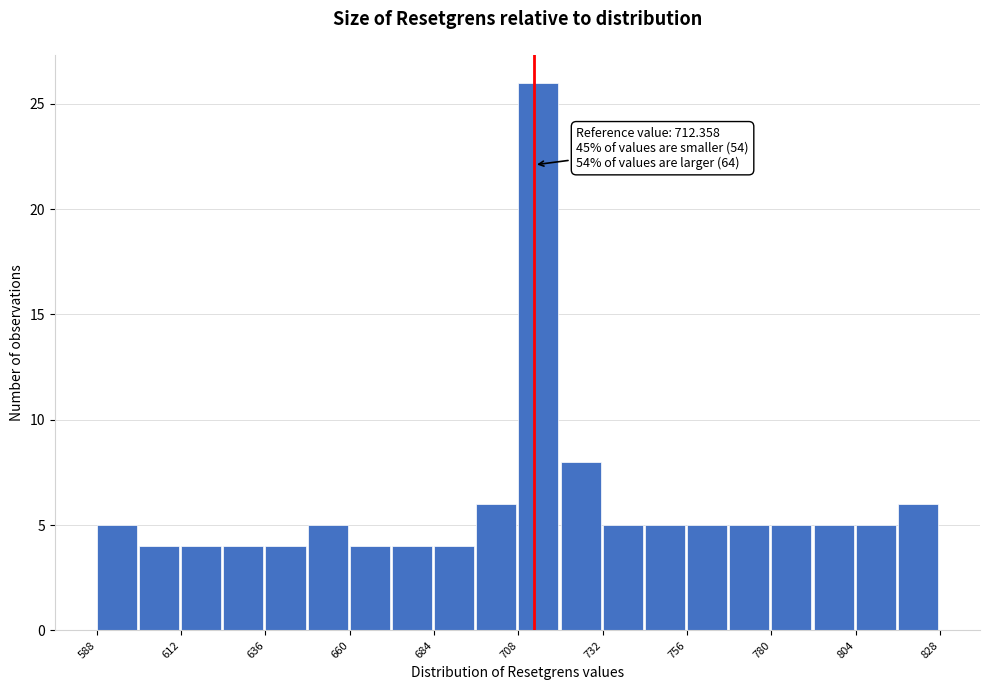

Read against the x-axis, roughly where is the centre of the tallest bar?

715